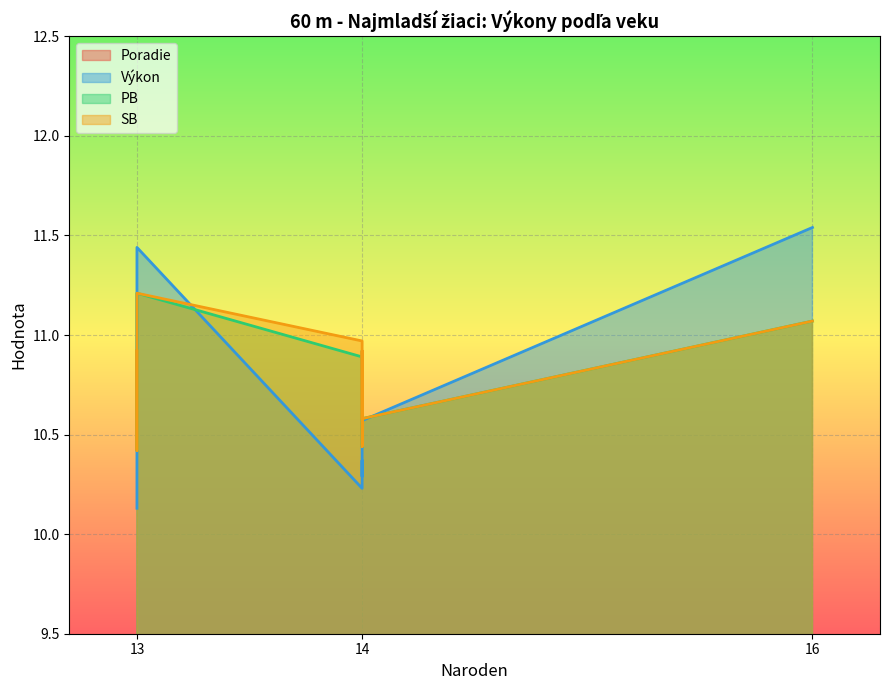

What is the label of the 4th point from the right?

13